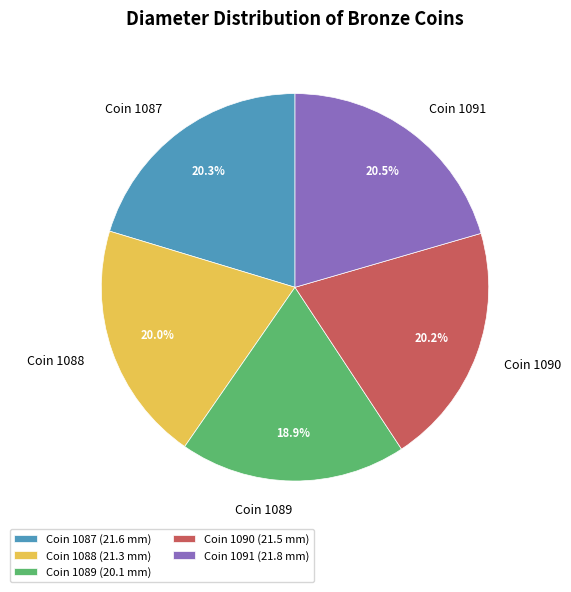

Is the sum of Coin 1091 and Coin 1088 greater than half?

No